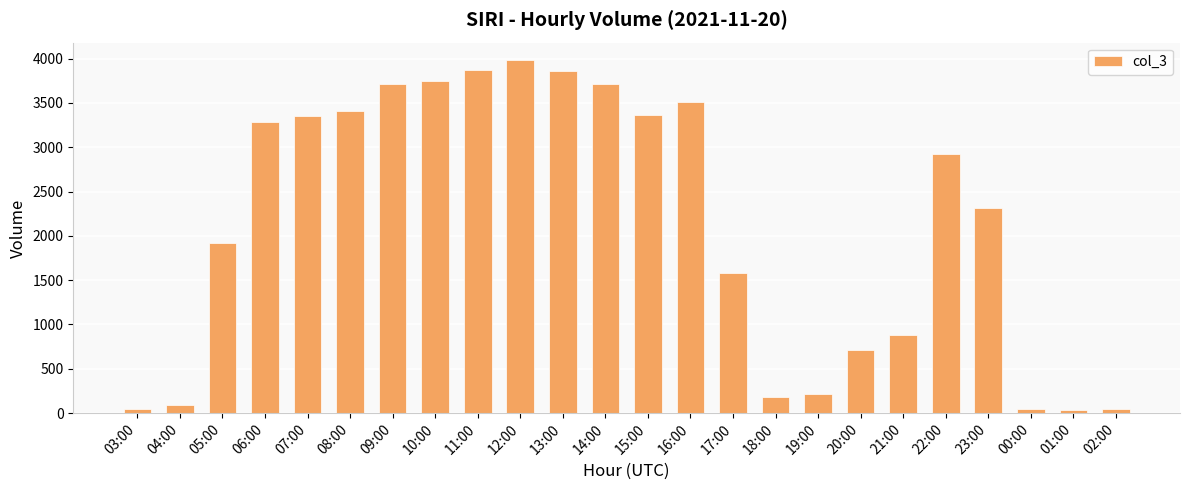

How many data points are less than 2924?

12